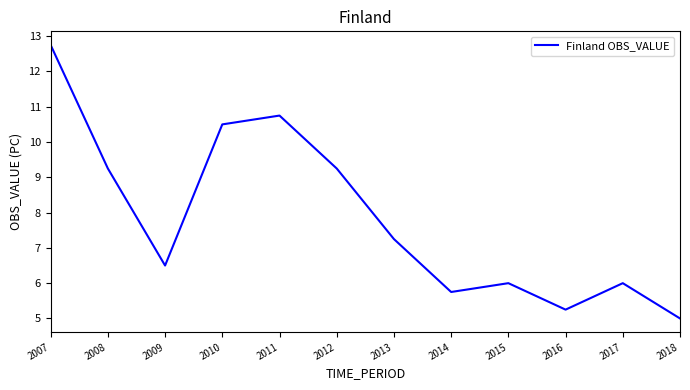

What is the change in value from 2007 to 2016?

-7.5